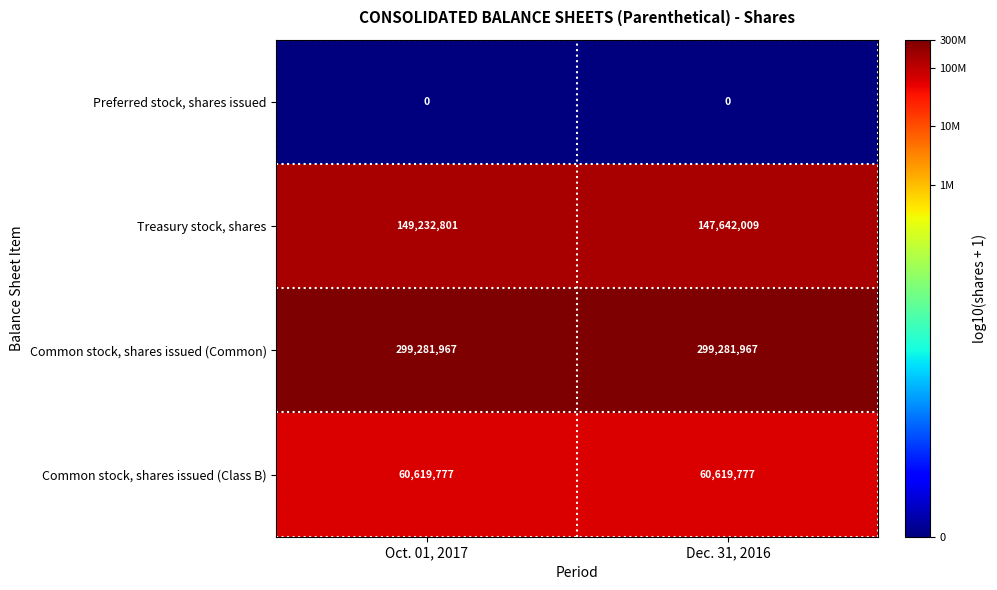

Reading left to right, transcribe all the data shown in this chart.

Preferred stock, shares issued: 0	0
Treasury stock, shares: 149232801	147642009
Common stock, shares issued (Common): 299281967	299281967
Common stock, shares issued (Class B): 60619777	60619777